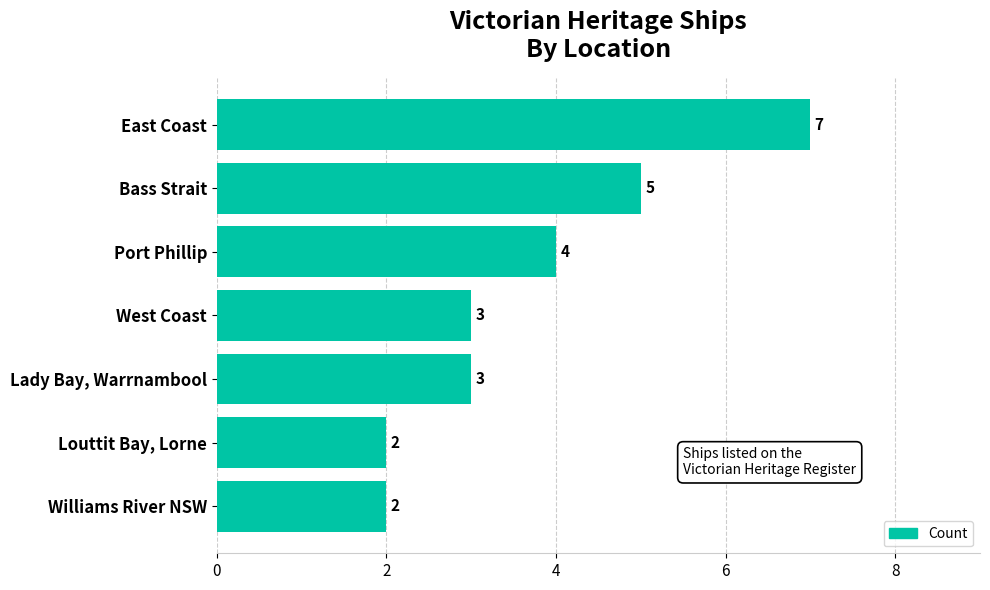

What is the value of the 6th bar from the top?

2